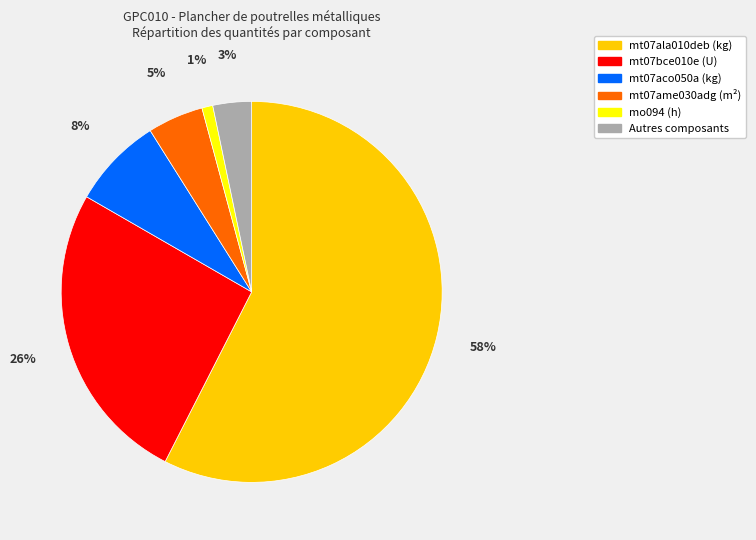

To the nearest percent, what is the average slice percentage?

17%